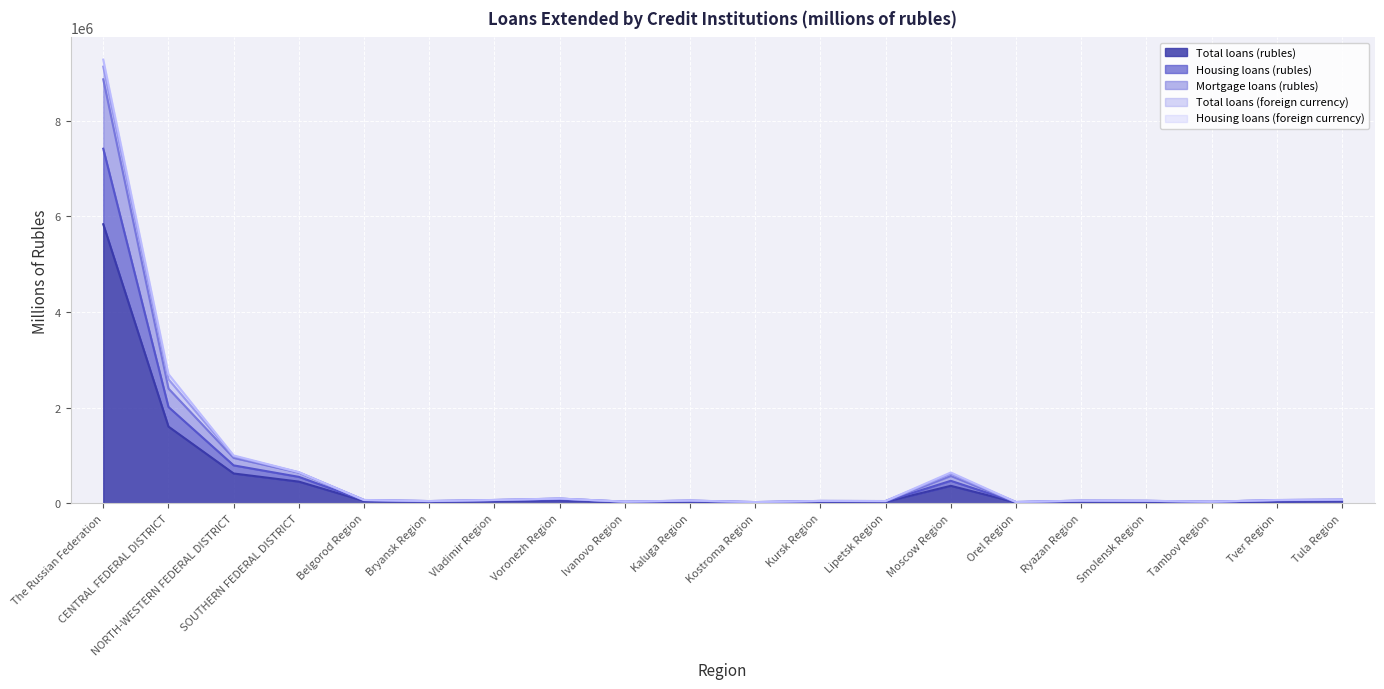

Does the chart display data point markers on the line(s)?

No